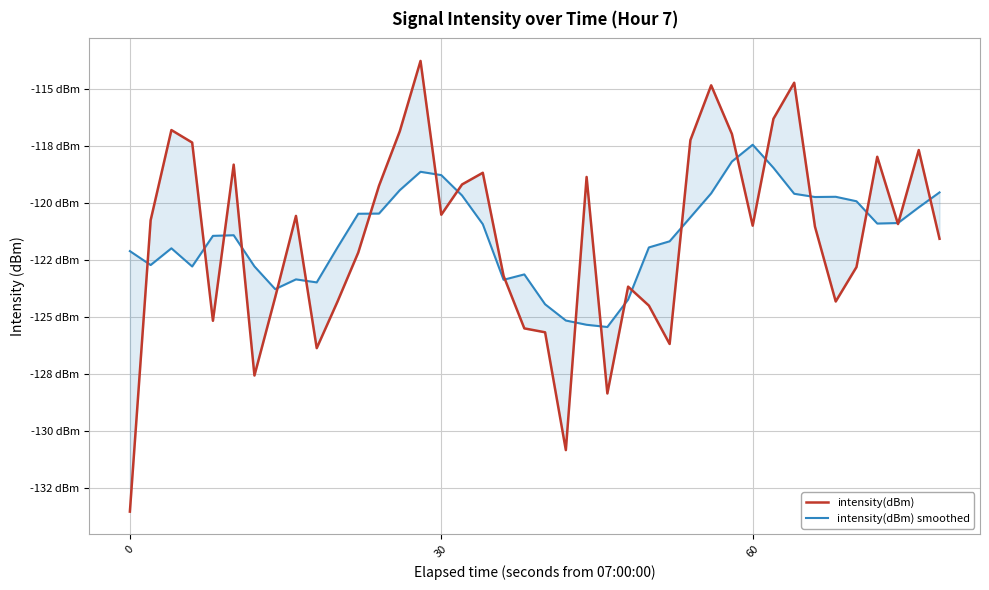

How many lines are shown in the chart?

2